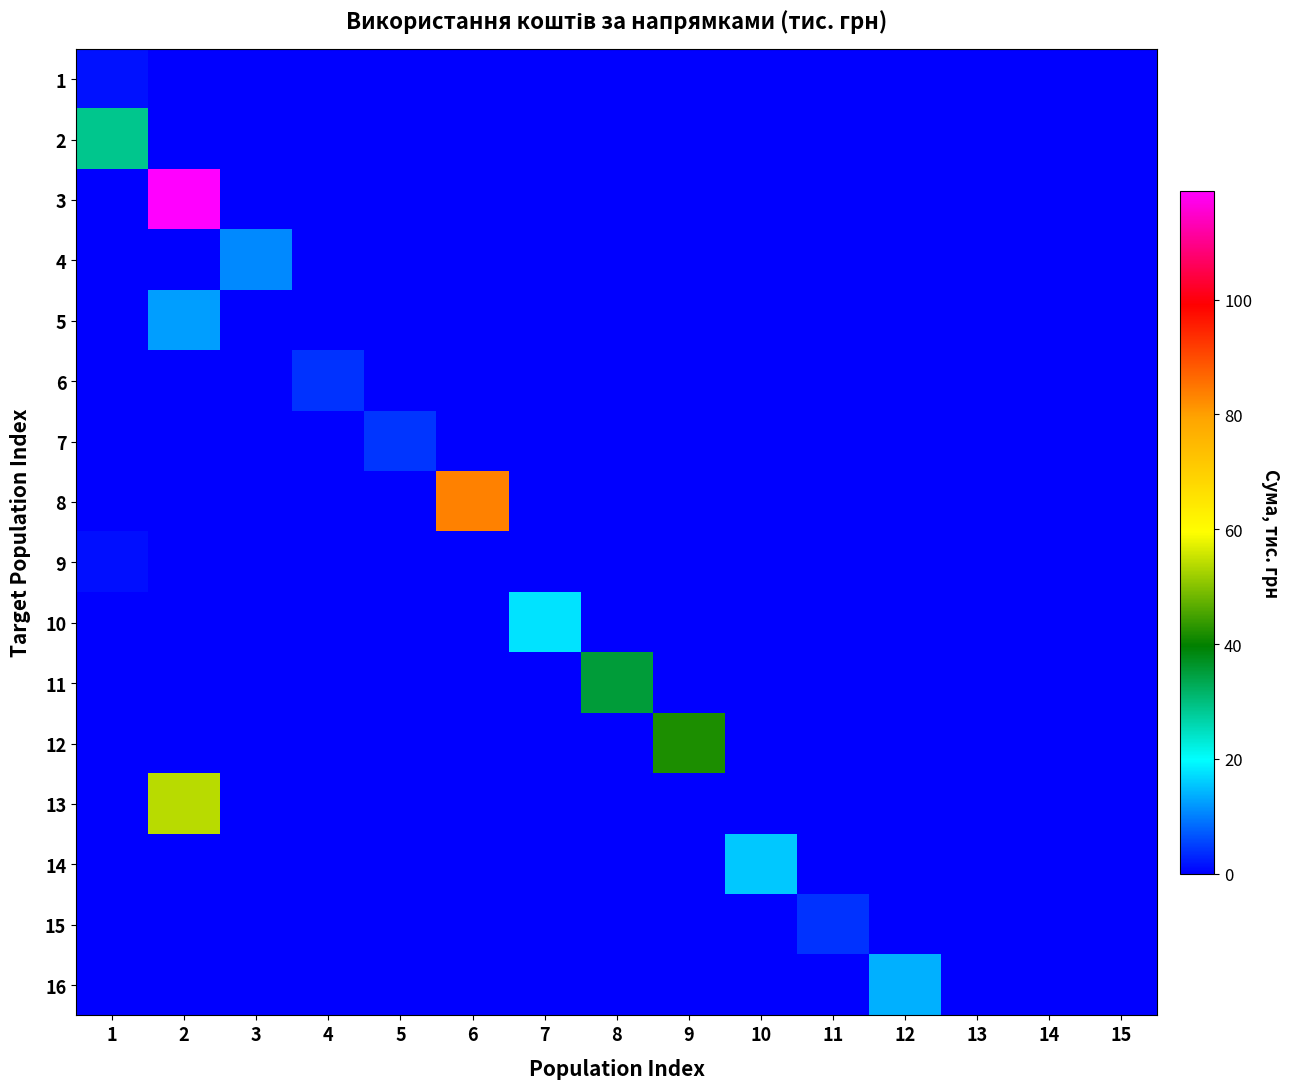

Reading left to right, extract all data points from this chart.

1: 1=1.5	2=0.0	3=0.0	4=0.0	5=0.0	6=0.0	7=0.0	8=0.0	9=0.0	10=0.0	11=0.0	12=0.0	13=0.0	14=0.0	15=0.0
2: 1=28.8	2=0.0	3=0.0	4=0.0	5=0.0	6=0.0	7=0.0	8=0.0	9=0.0	10=0.0	11=0.0	12=0.0	13=0.0	14=0.0	15=0.0
3: 1=0.0	2=119.0	3=0.0	4=0.0	5=0.0	6=0.0	7=0.0	8=0.0	9=0.0	10=0.0	11=0.0	12=0.0	13=0.0	14=0.0	15=0.0
4: 1=0.0	2=0.0	3=10.8	4=0.0	5=0.0	6=0.0	7=0.0	8=0.0	9=0.0	10=0.0	11=0.0	12=0.0	13=0.0	14=0.0	15=0.0
5: 1=0.0	2=12.5	3=0.0	4=0.0	5=0.0	6=0.0	7=0.0	8=0.0	9=0.0	10=0.0	11=0.0	12=0.0	13=0.0	14=0.0	15=0.0
6: 1=0.0	2=0.0	3=0.0	4=4.0	5=0.0	6=0.0	7=0.0	8=0.0	9=0.0	10=0.0	11=0.0	12=0.0	13=0.0	14=0.0	15=0.0
7: 1=0.0	2=0.0	3=0.0	4=0.0	5=4.2	6=0.0	7=0.0	8=0.0	9=0.0	10=0.0	11=0.0	12=0.0	13=0.0	14=0.0	15=0.0
8: 1=0.0	2=0.0	3=0.0	4=0.0	5=0.0	6=83.4	7=0.0	8=0.0	9=0.0	10=0.0	11=0.0	12=0.0	13=0.0	14=0.0	15=0.0
9: 1=1.2	2=0.0	3=0.0	4=0.0	5=0.0	6=0.0	7=0.0	8=0.0	9=0.0	10=0.0	11=0.0	12=0.0	13=0.0	14=0.0	15=0.0
10: 1=0.0	2=0.0	3=0.0	4=0.0	5=0.0	6=0.0	7=17.9	8=0.0	9=0.0	10=0.0	11=0.0	12=0.0	13=0.0	14=0.0	15=0.0
11: 1=0.0	2=0.0	3=0.0	4=0.0	5=0.0	6=0.0	7=0.0	8=35.2	9=0.0	10=0.0	11=0.0	12=0.0	13=0.0	14=0.0	15=0.0
12: 1=0.0	2=0.0	3=0.0	4=0.0	5=0.0	6=0.0	7=0.0	8=0.0	9=42.0	10=0.0	11=0.0	12=0.0	13=0.0	14=0.0	15=0.0
13: 1=0.0	2=53.9	3=0.0	4=0.0	5=0.0	6=0.0	7=0.0	8=0.0	9=0.0	10=0.0	11=0.0	12=0.0	13=0.0	14=0.0	15=0.0
14: 1=0.0	2=0.0	3=0.0	4=0.0	5=0.0	6=0.0	7=0.0	8=0.0	9=0.0	10=15.8	11=0.0	12=0.0	13=0.0	14=0.0	15=0.0
15: 1=0.0	2=0.0	3=0.0	4=0.0	5=0.0	6=0.0	7=0.0	8=0.0	9=0.0	10=0.0	11=4.2	12=0.0	13=0.0	14=0.0	15=0.0
16: 1=0.0	2=0.0	3=0.0	4=0.0	5=0.0	6=0.0	7=0.0	8=0.0	9=0.0	10=0.0	11=0.0	12=13.8	13=0.0	14=0.0	15=0.0